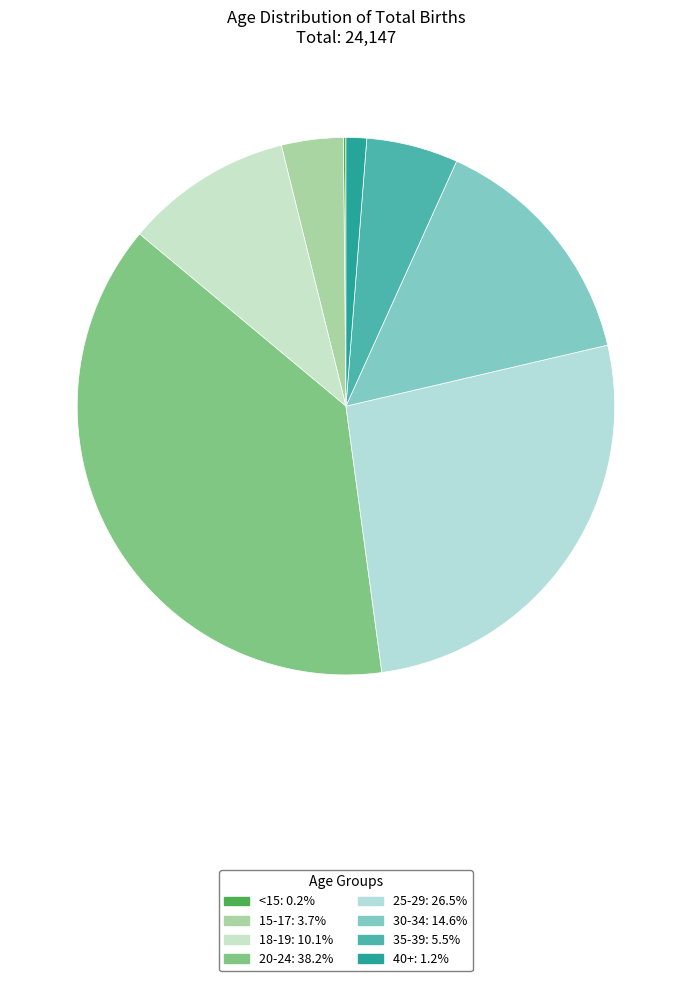

How many slices are in this pie chart?

8